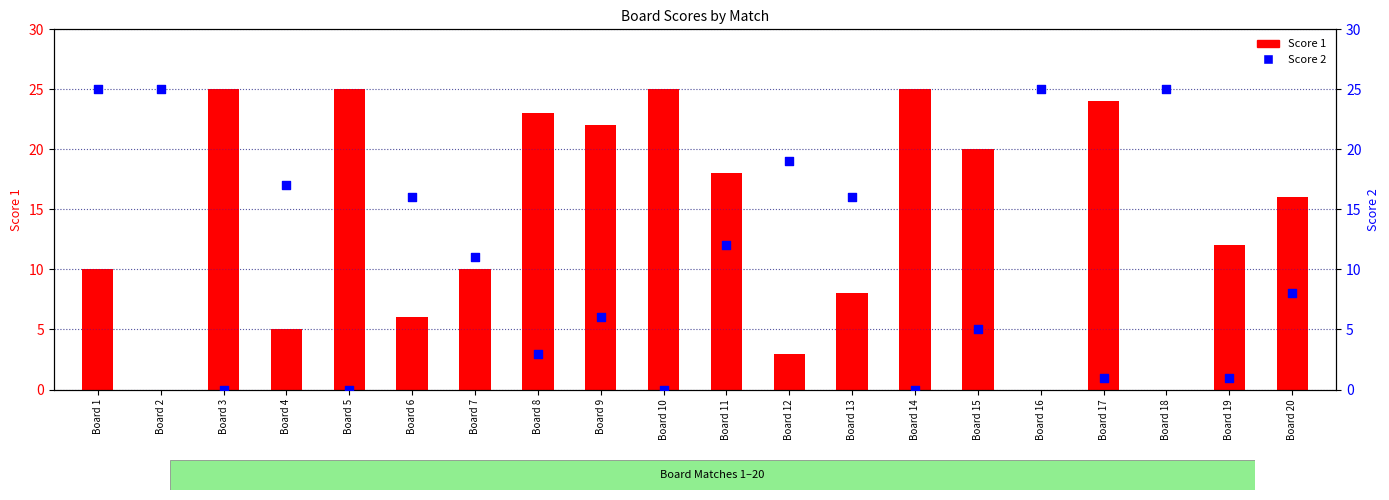

Which series has the largest total across all categories?

Score 1